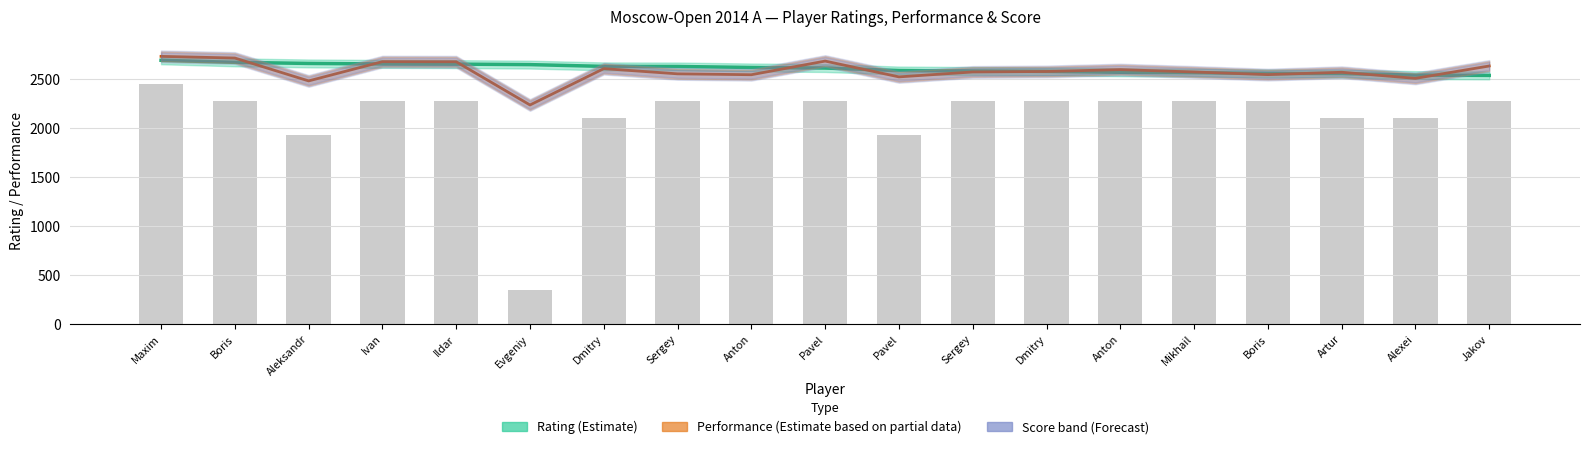

What is the label of the 9th bar from the left?

Anton